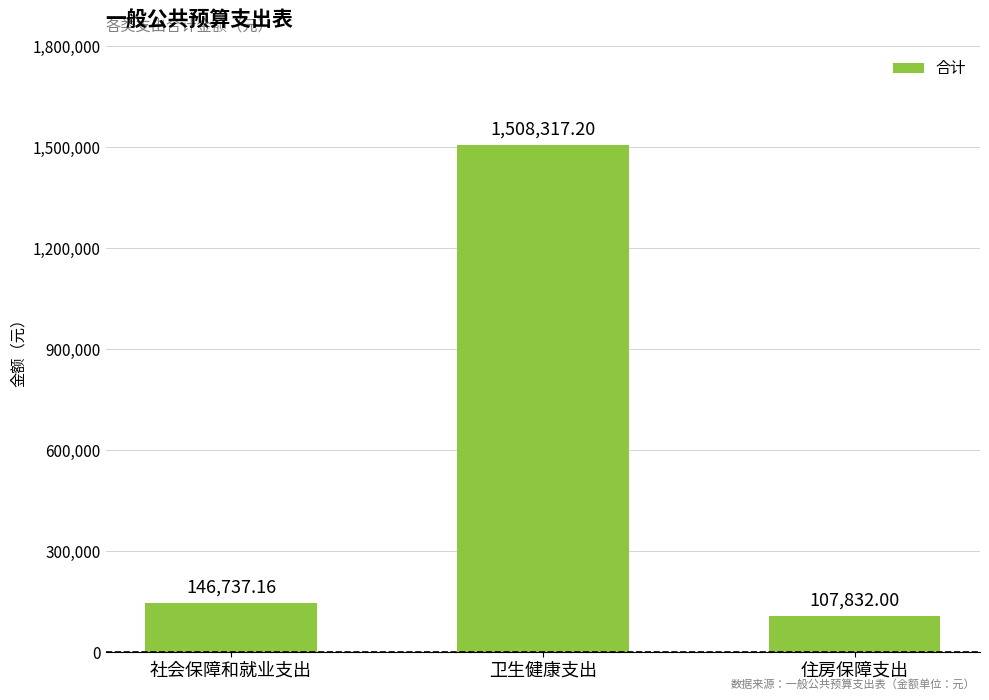

Which label corresponds to the largest value in the chart?

卫生健康支出